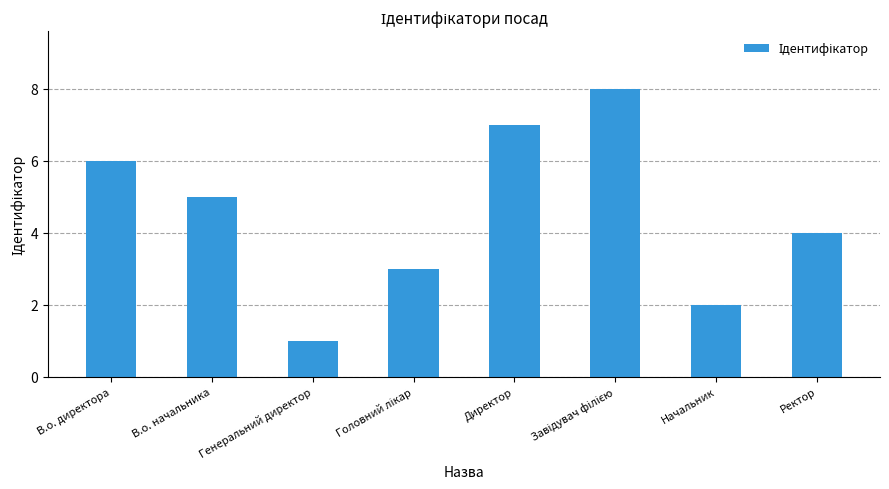

What is the sum of all values?

36